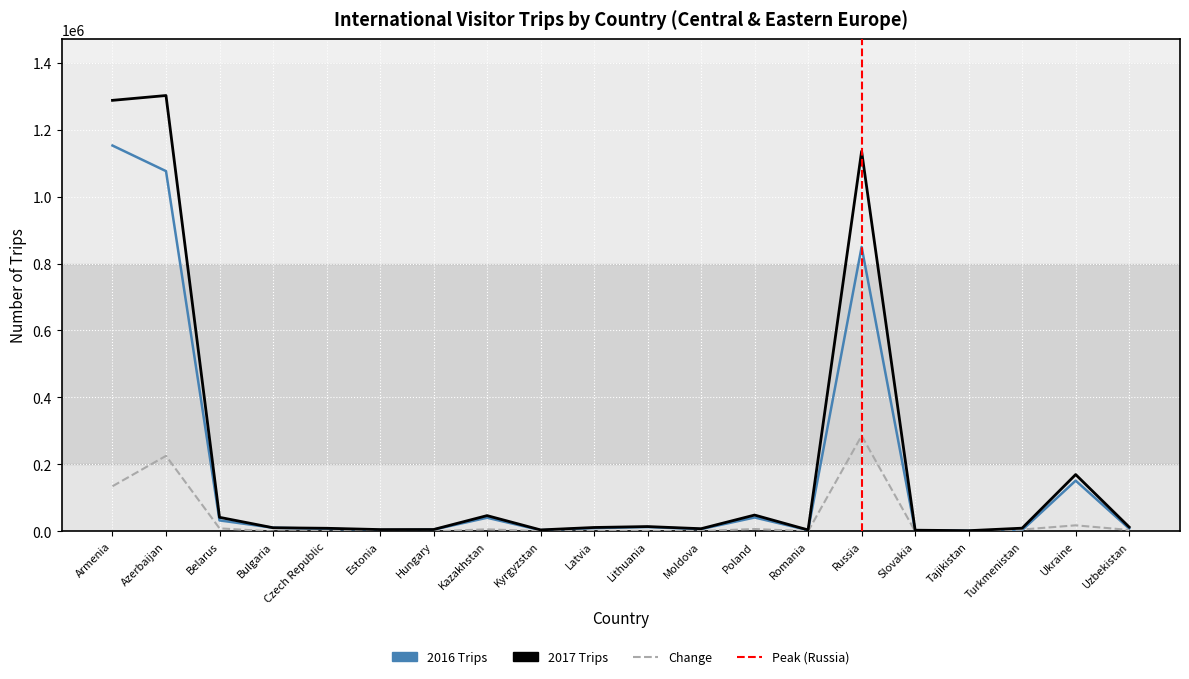

What is the spread (max minus min) of values at Russia?

849265